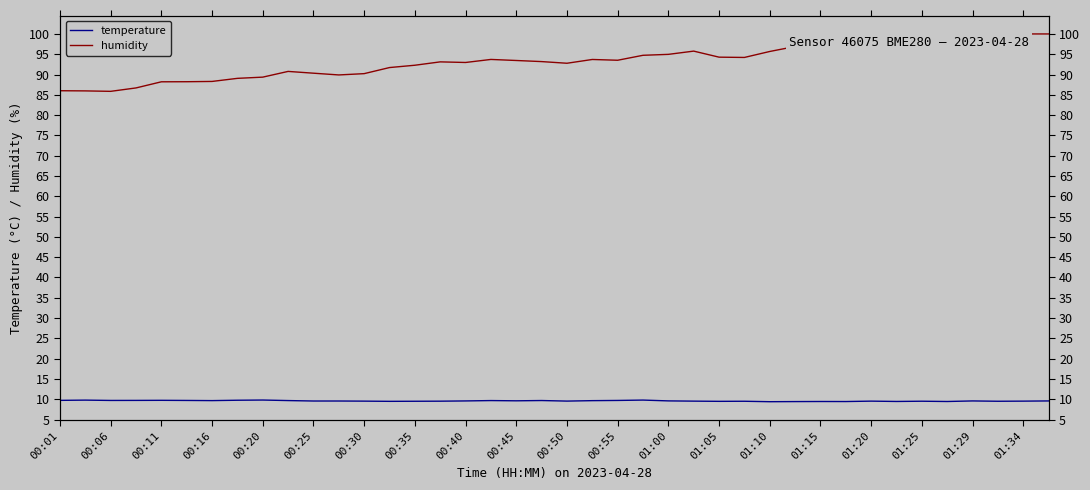

Count the number of categories in the chart.

40